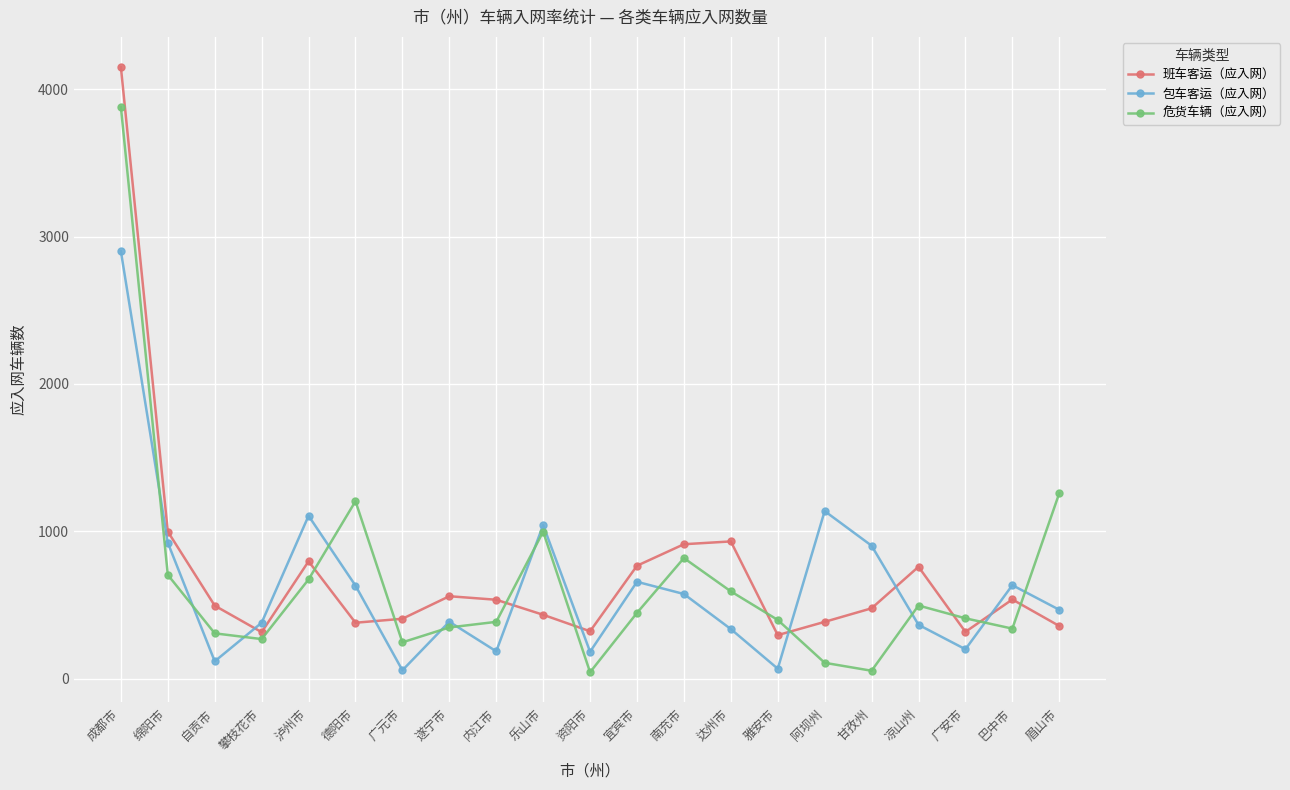

What is the average value of the 包车客运（应入网） series?

631